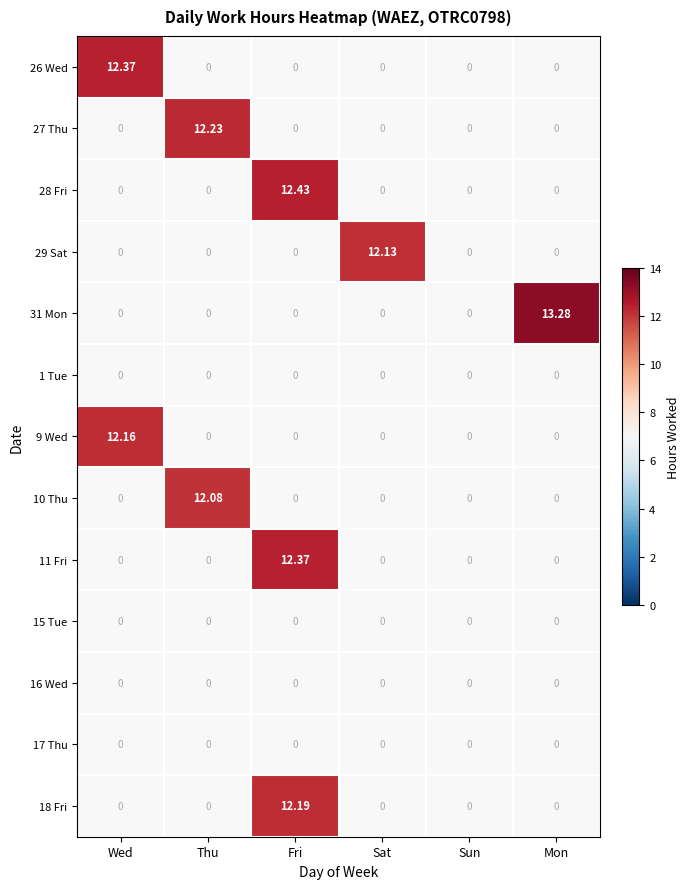

At how many categories does at least one series exceed 12?

5